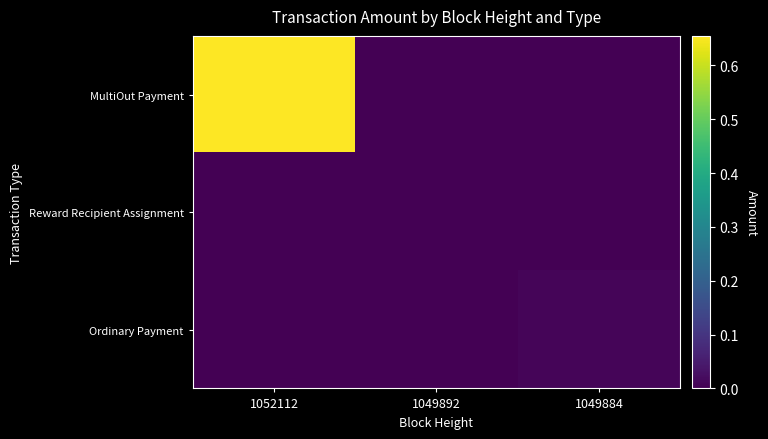

Which has a higher value, 1049884 or 1052112?

1052112